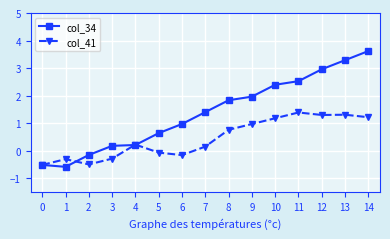

True or false: col_41 and col_34 intersect in this chart.

True